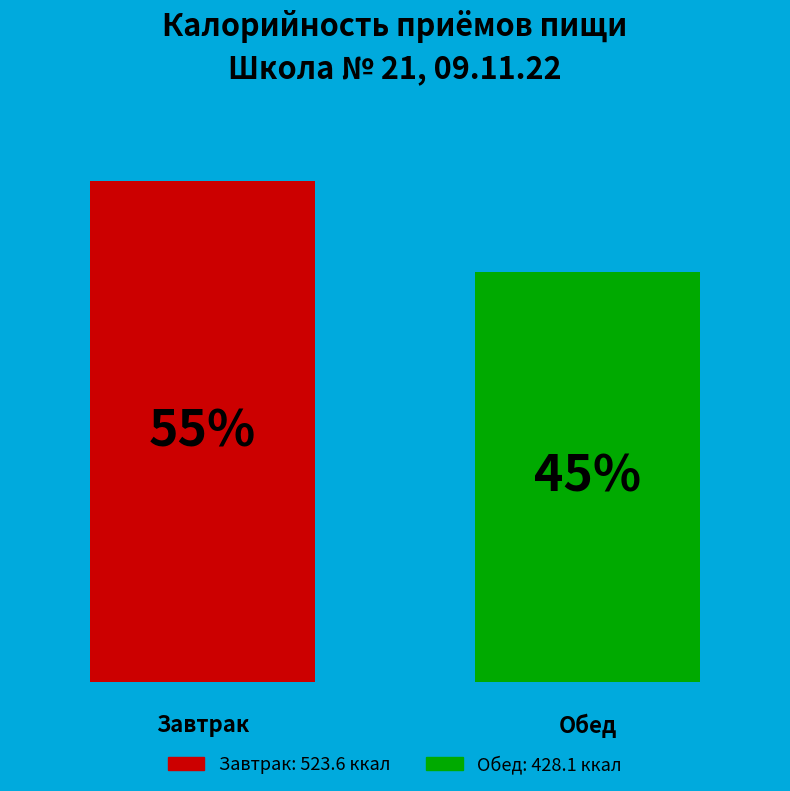

Are the bars grouped side by side (vs. stacked)?

Yes